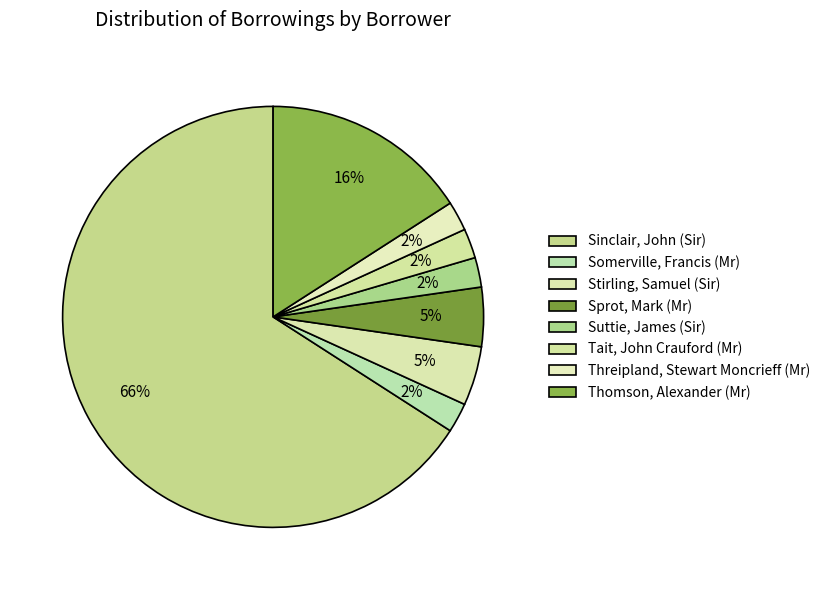

What is the ratio of the value at Sprot, Mark (Mr) to the value at Tait, John Crauford (Mr)?

2.0